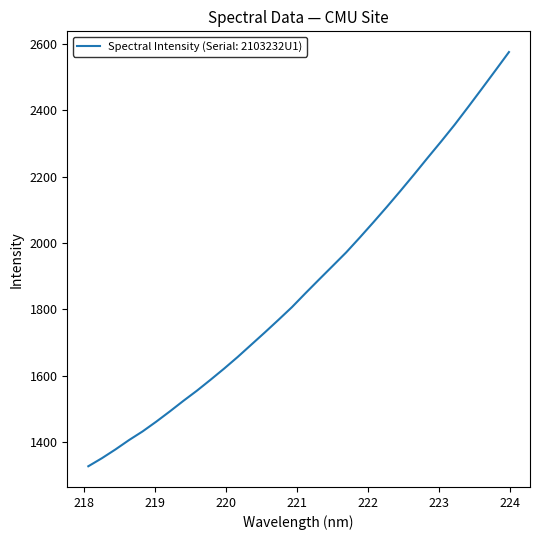

What is the minimum value shown in the chart?

1326.9